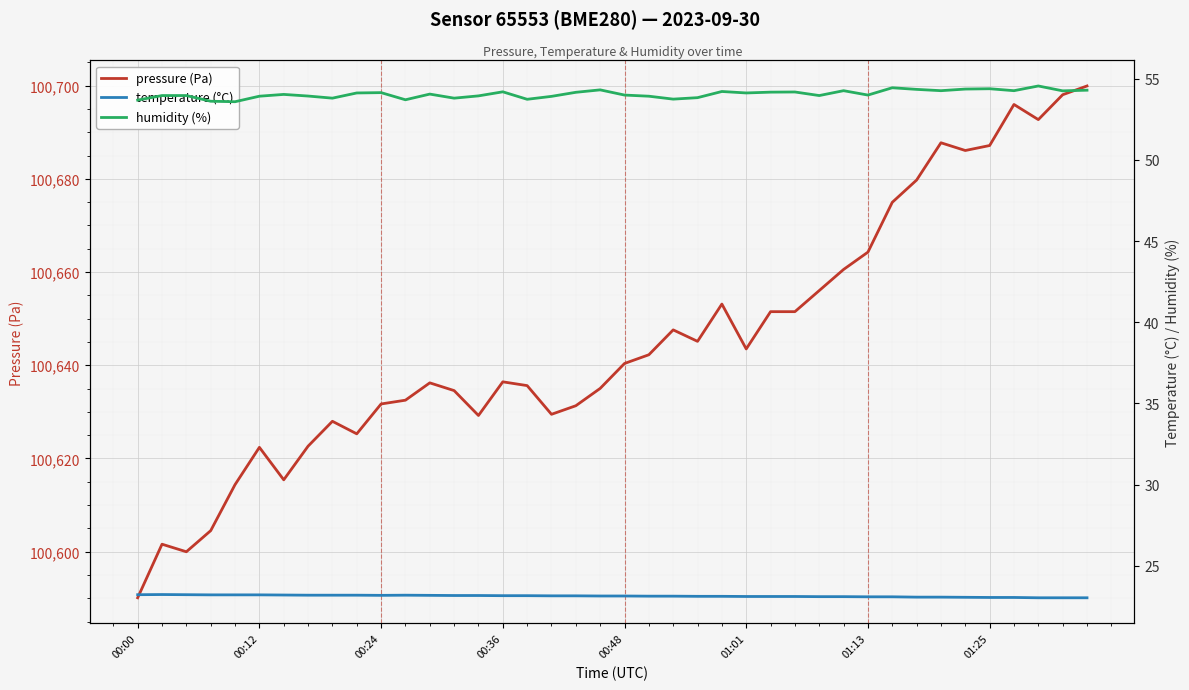

What is the maximum value for pressure (Pa)?

100699.9